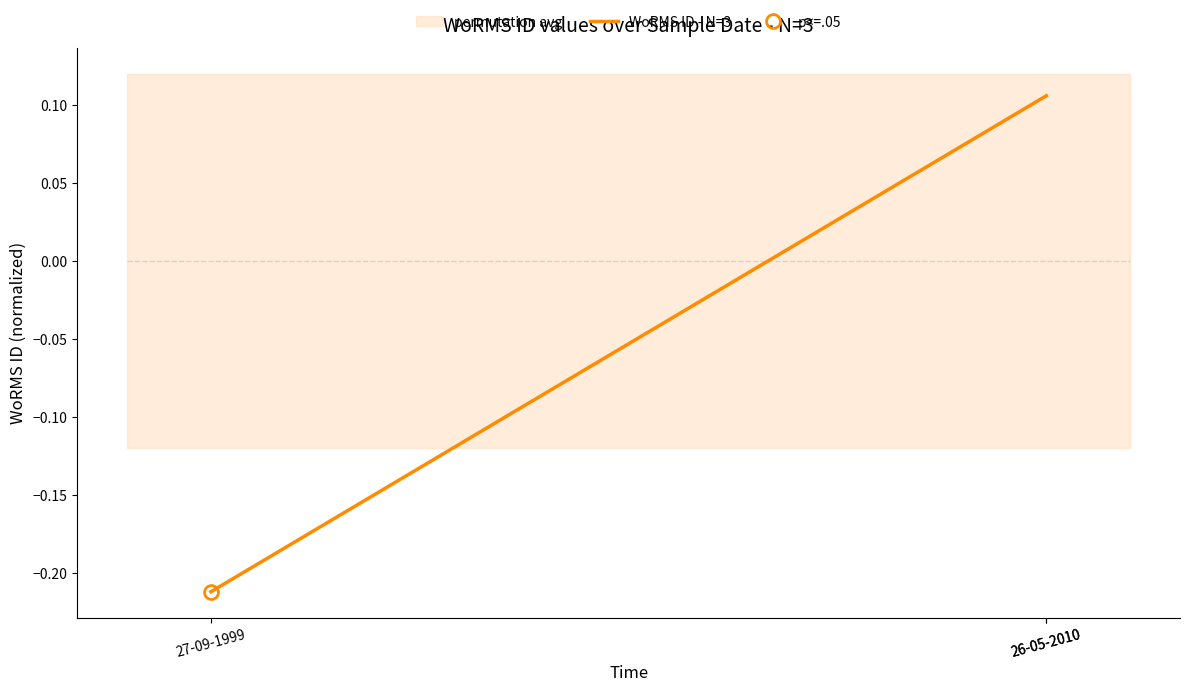

True or false: the data shows -0.4 at 27-09-1999.

False